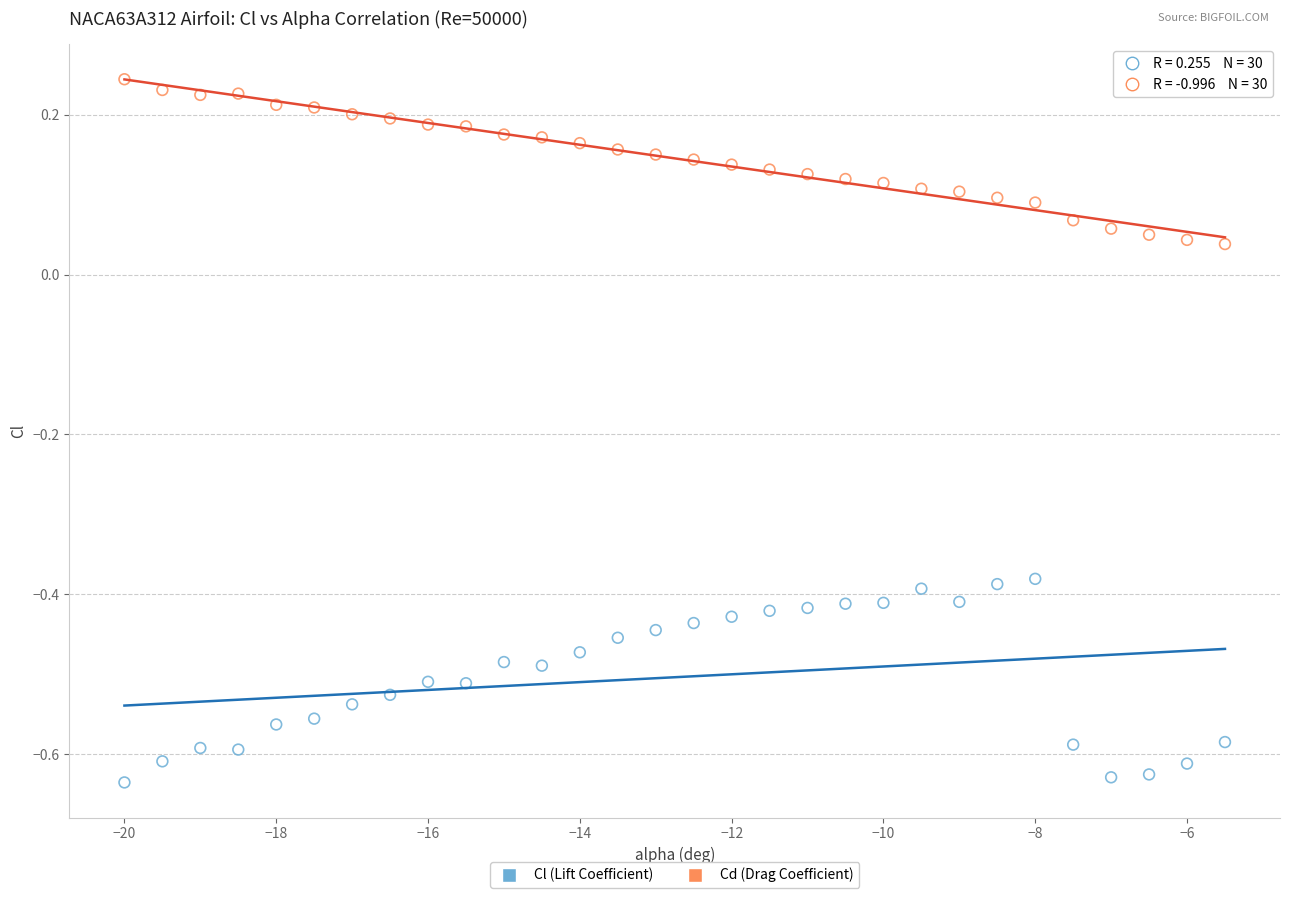

Across all data points, what is the range of Y values (max minus min)?

0.9